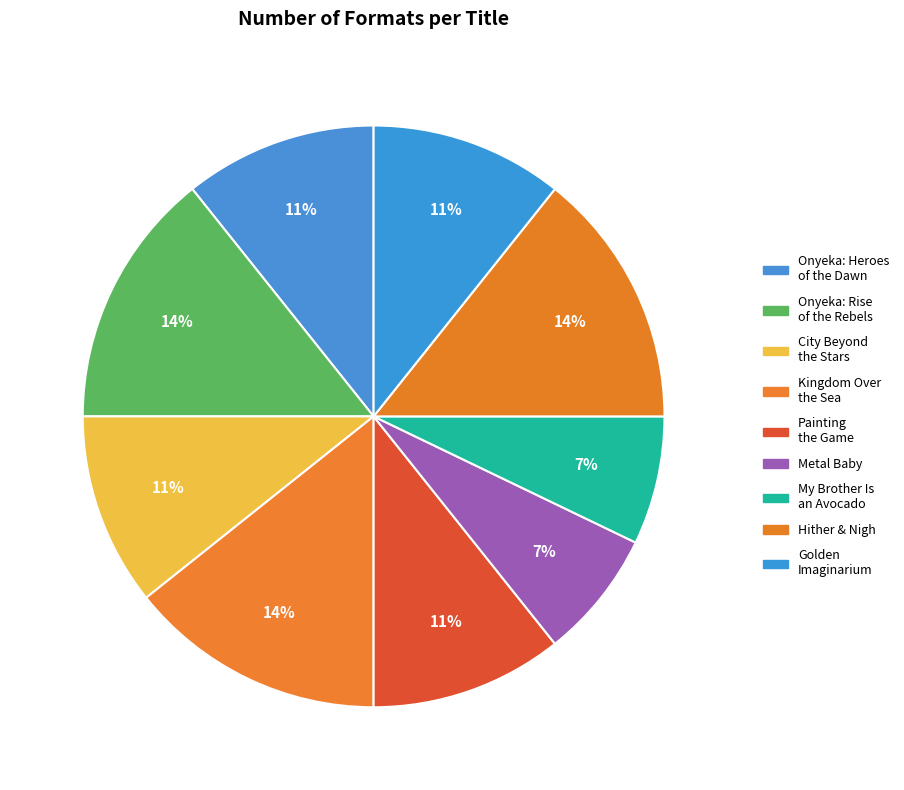

To the nearest percent, what is the average slice percentage?

11%